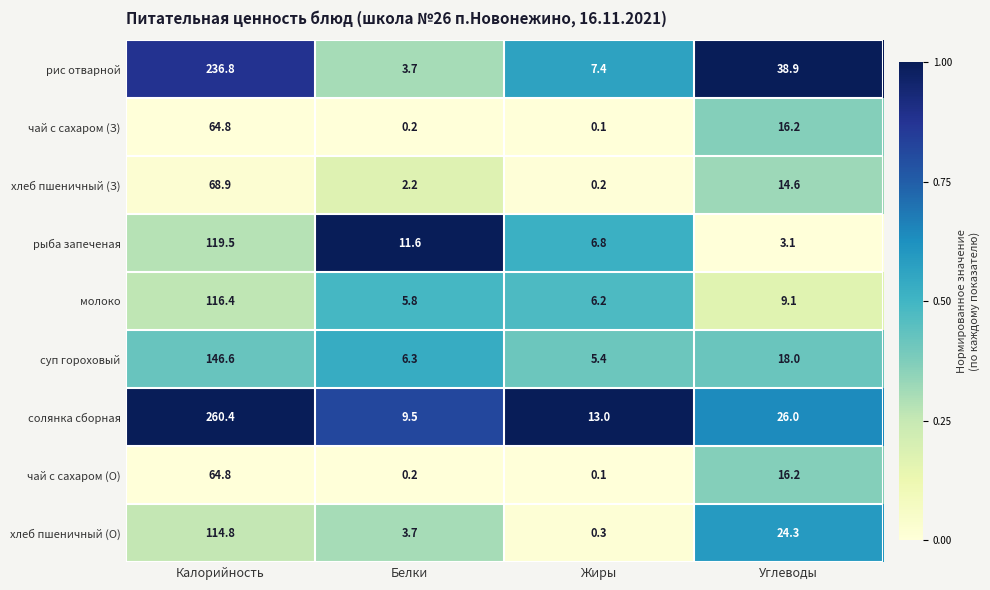

The молоко series shows 6.2 at Жиры. True or false?

True